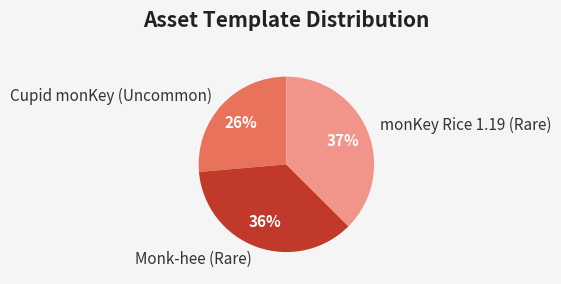

How many segments does this pie chart have?

3